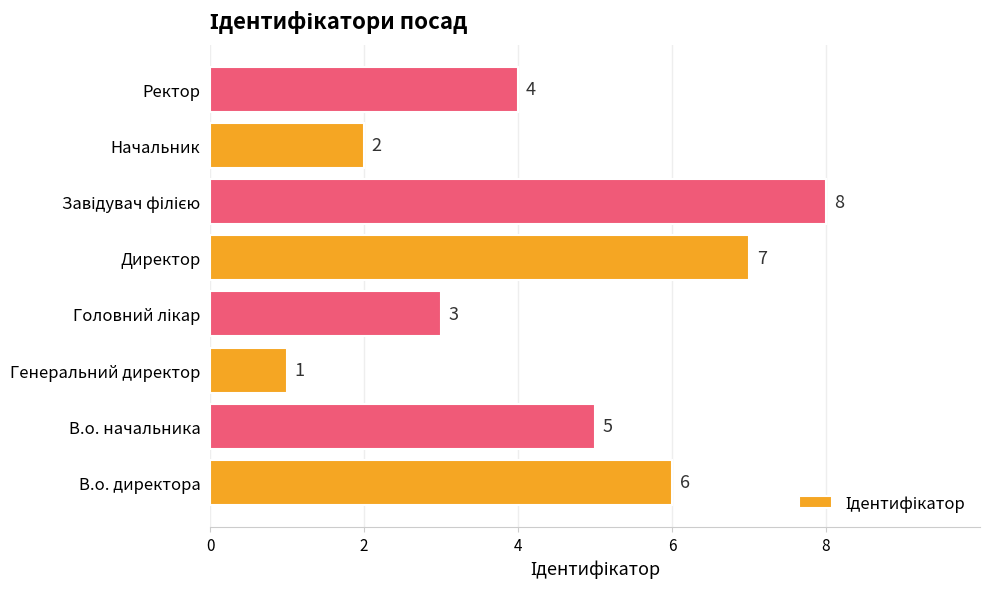

Count the values in the range 3 to 7.

5